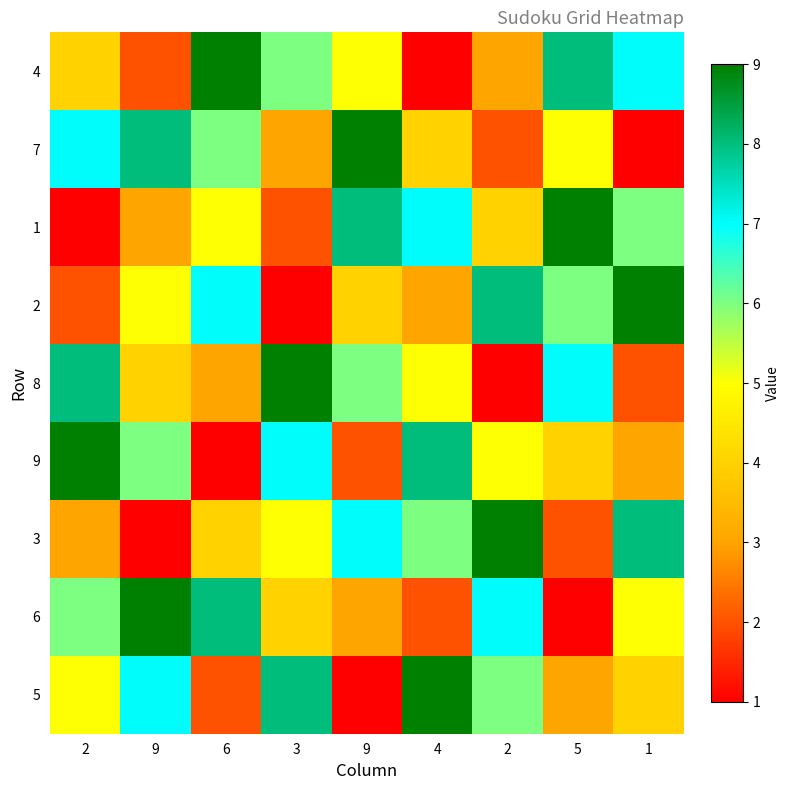

Reading right to left, transcribe all the data shown in this chart.

4: 1=7	5=8	2=3	4=1	9=5	3=6	6=9	9=2	2=4
7: 1=1	5=5	2=2	4=4	9=9	3=3	6=6	9=8	2=7
1: 1=6	5=9	2=4	4=7	9=8	3=2	6=5	9=3	2=1
2: 1=9	5=6	2=8	4=3	9=4	3=1	6=7	9=5	2=2
8: 1=2	5=7	2=1	4=5	9=6	3=9	6=3	9=4	2=8
9: 1=3	5=4	2=5	4=8	9=2	3=7	6=1	9=6	2=9
3: 1=8	5=2	2=9	4=6	9=7	3=5	6=4	9=1	2=3
6: 1=5	5=1	2=7	4=2	9=3	3=4	6=8	9=9	2=6
5: 1=4	5=3	2=6	4=9	9=1	3=8	6=2	9=7	2=5